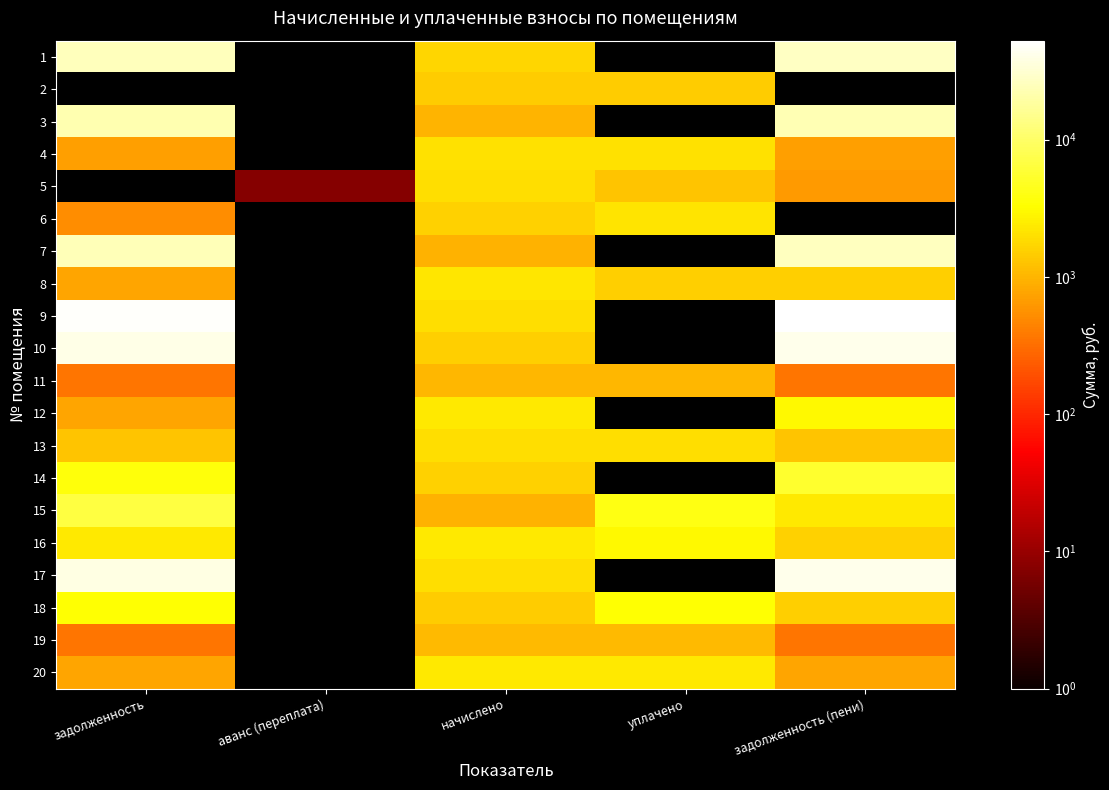

At how many categories does at least one series exceed 13480?

2